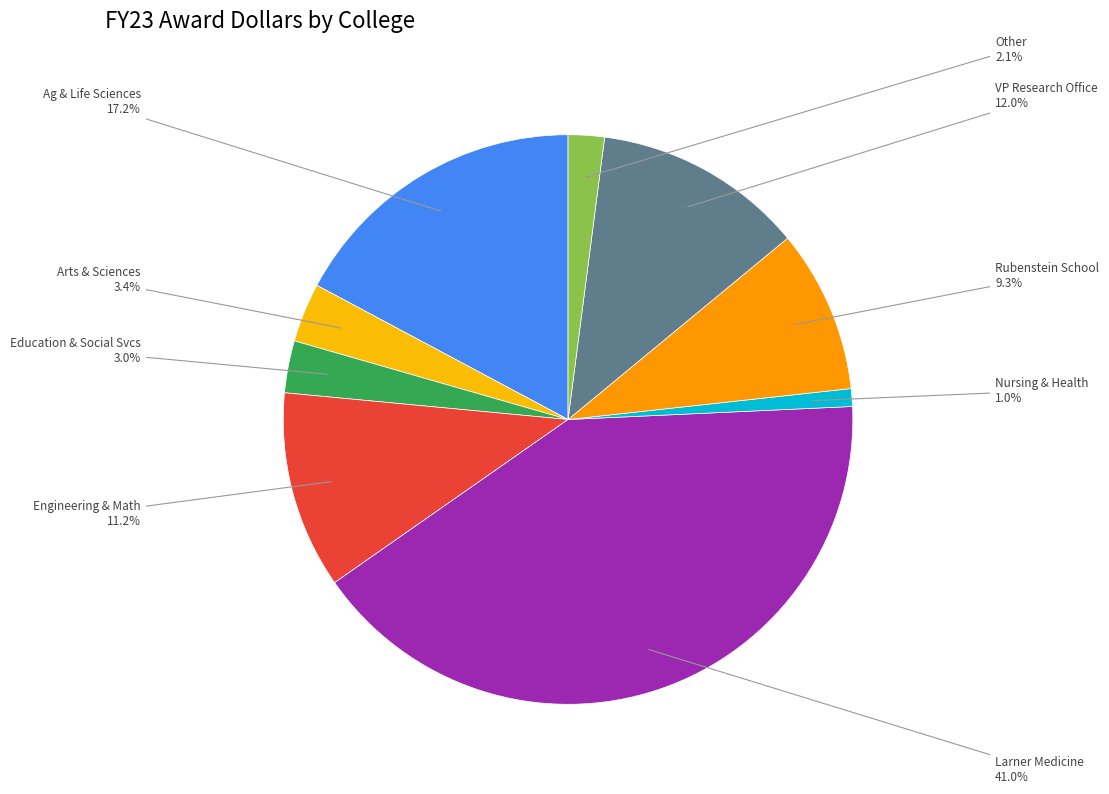

Does any single category account for the majority?

No